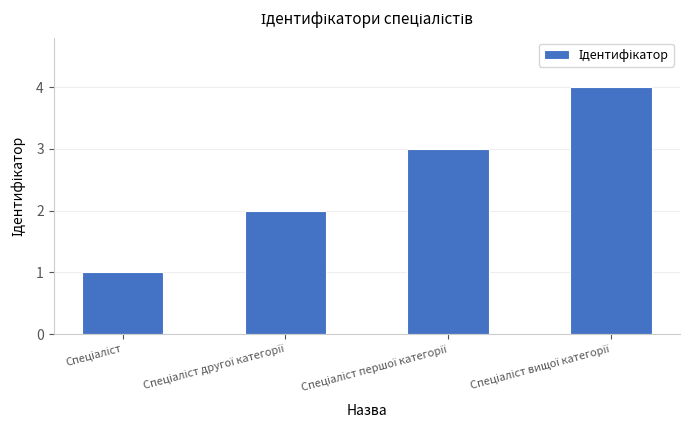

What is the sum of all values?

10